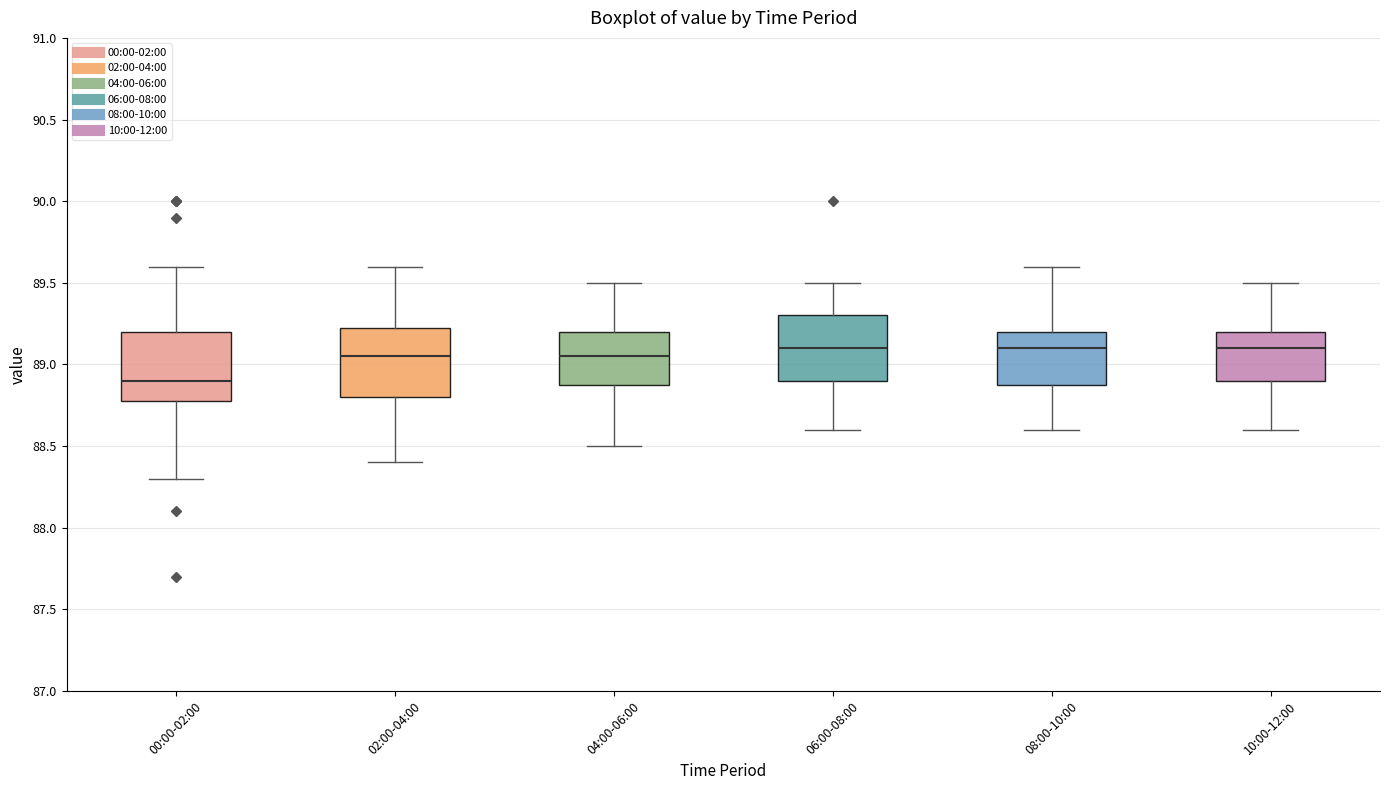

Reading left to right, transcribe this box plot: for each box, give where its median line is, the range the box spans, and where its two whiskers end, as read against the y-axis. The values are not printed on the chart, so give them approximately, as read against the axis.

00:00-02:00: median 88.90, box 88.80 to 89.20, whiskers 88.30 to 89.60
02:00-04:00: median 89.05, box 88.80 to 89.25, whiskers 88.40 to 89.60
04:00-06:00: median 89.05, box 88.90 to 89.20, whiskers 88.50 to 89.50
06:00-08:00: median 89.10, box 88.90 to 89.30, whiskers 88.60 to 89.50
08:00-10:00: median 89.10, box 88.90 to 89.20, whiskers 88.60 to 89.60
10:00-12:00: median 89.10, box 88.90 to 89.20, whiskers 88.60 to 89.50